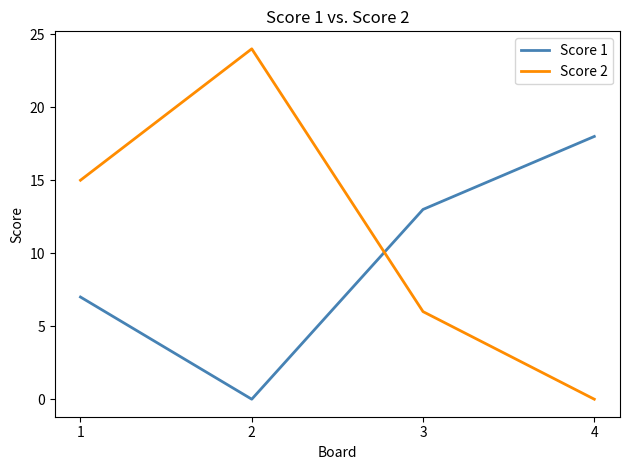

At which label does Score 1 reach its peak?

4